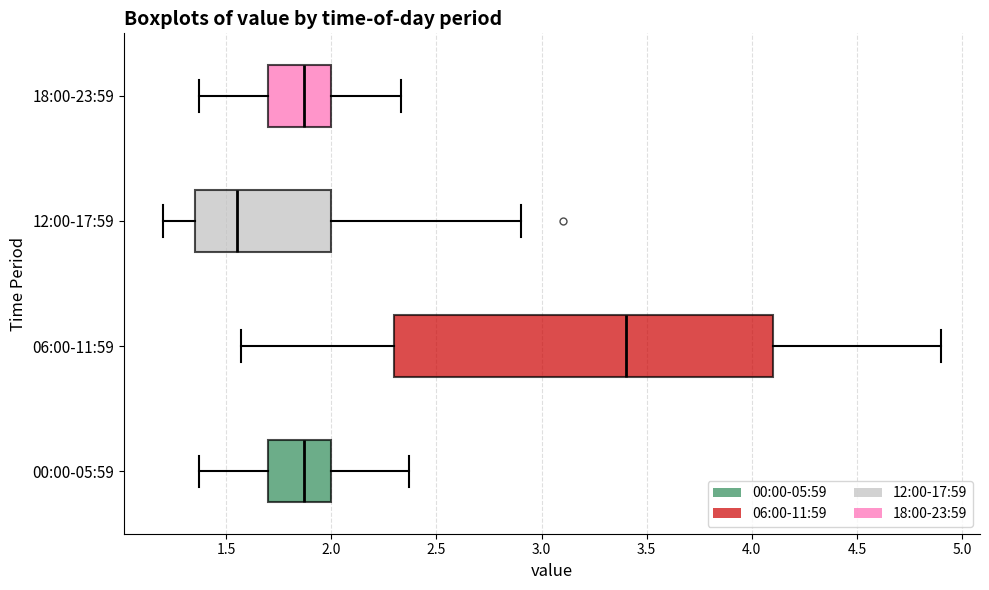

Where is the left edge of the box for 18:00-23:59 on the x-axis? The values are not printed on the chart, so give them approximately, as read against the axis.

1.70